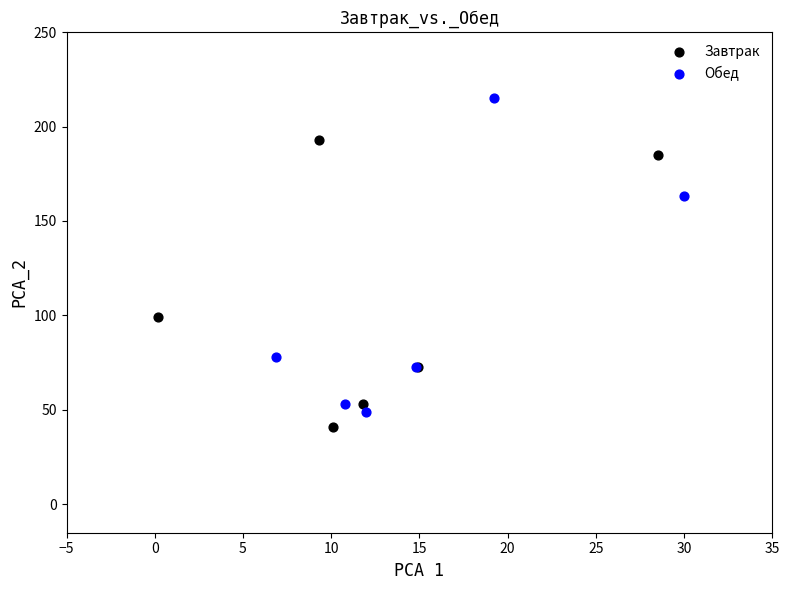

Which series has the largest Y range (max minus min)?

Обед